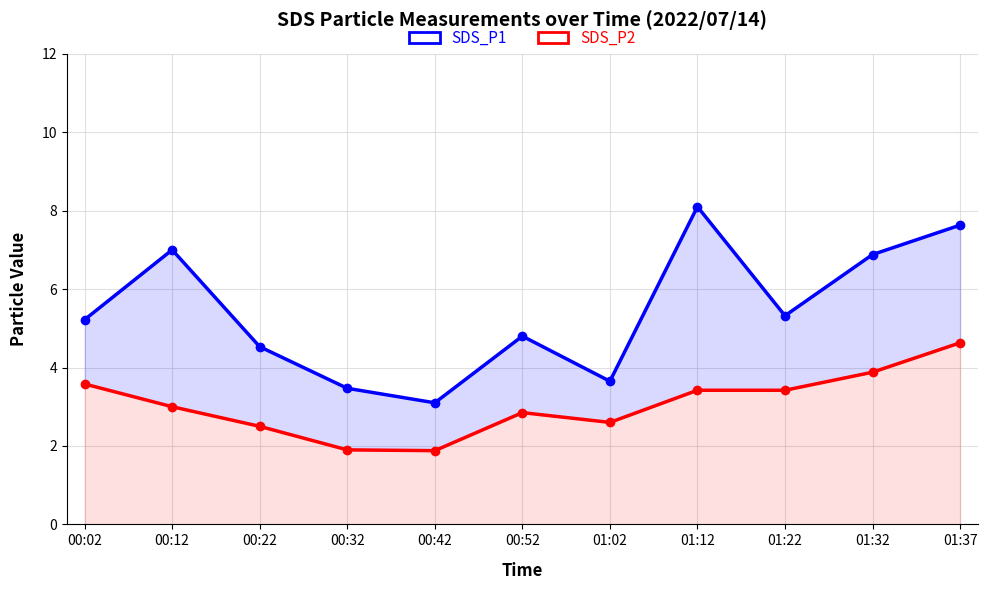

Reading right to left, transcribe all the data shown in this chart.

SDS_P1: 01:37=7.6	01:32=6.9	01:22=5.3	01:12=8.1	01:02=3.6	00:52=4.8	00:42=3.1	00:32=3.5	00:22=4.5	00:12=7.0	00:02=5.2
SDS_P2: 01:37=4.6	01:32=3.9	01:22=3.4	01:12=3.4	01:02=2.6	00:52=2.9	00:42=1.9	00:32=1.9	00:22=2.5	00:12=3.0	00:02=3.6